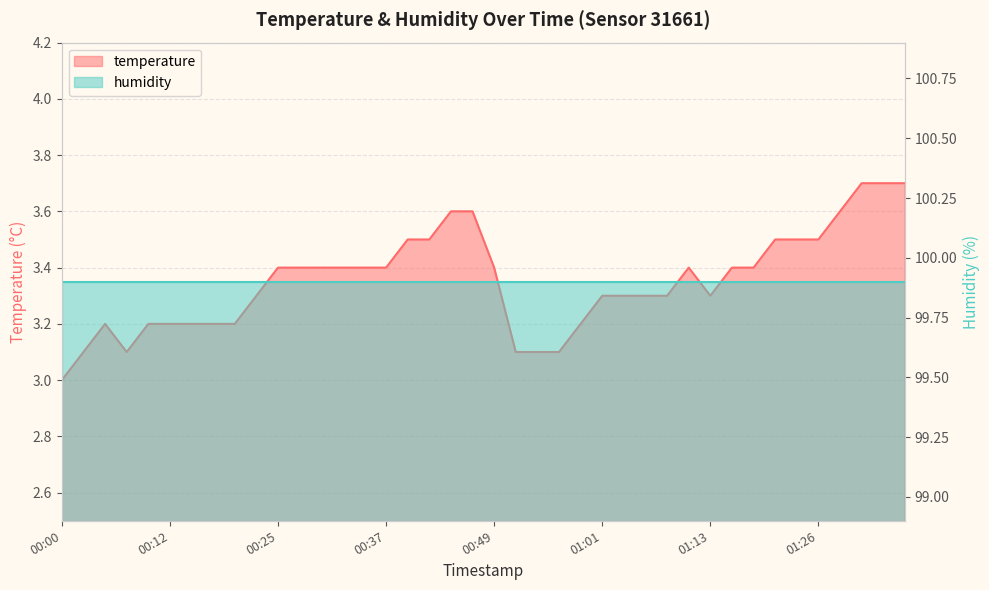

Is it true that the value at 00:49 is 3.4?

True